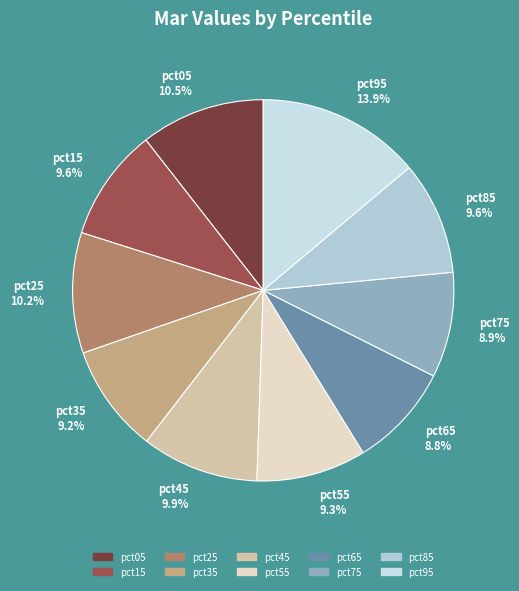

Which has a higher value, pct55 or pct95?

pct95